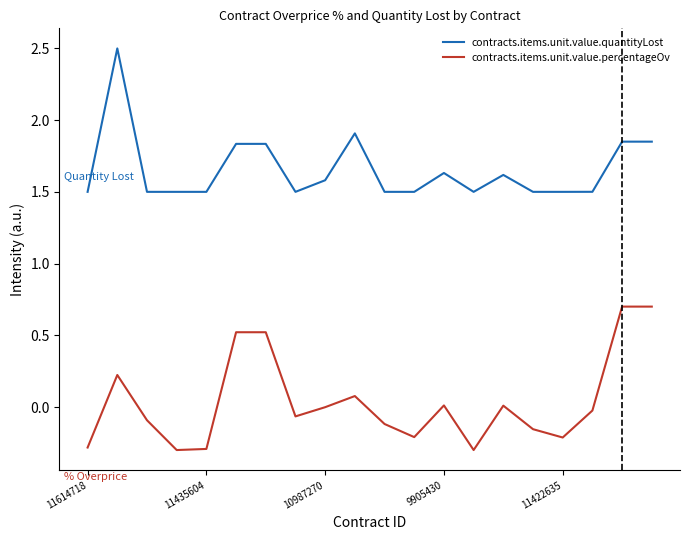

Which series has the largest total across all categories?

contracts.items.unit.value.quantityLost